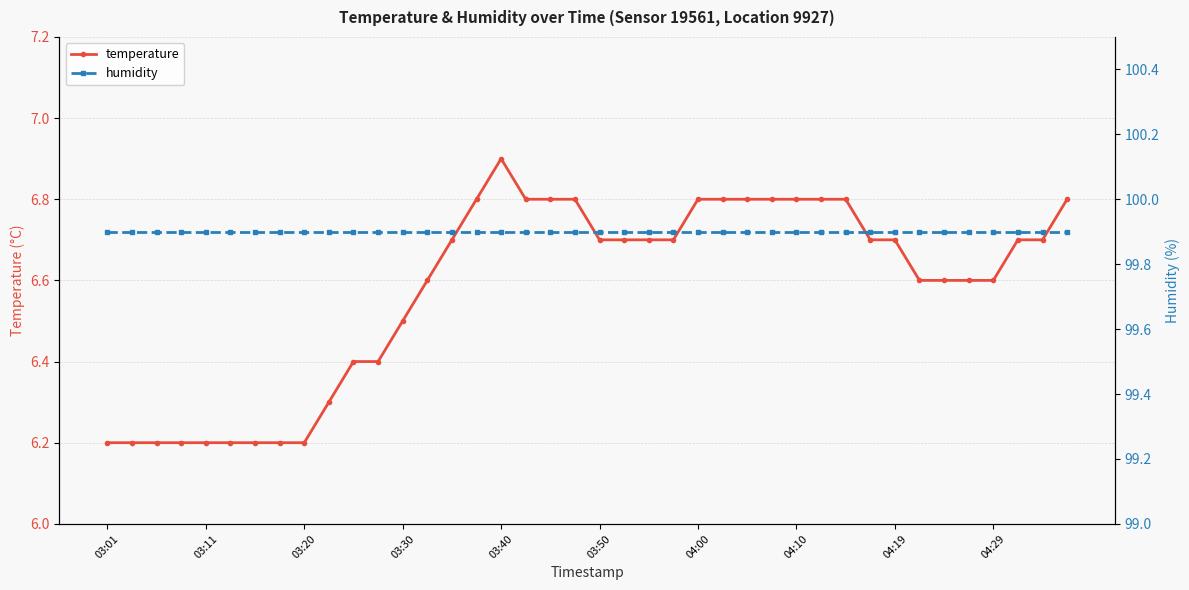

What is the minimum value for temperature?

6.2